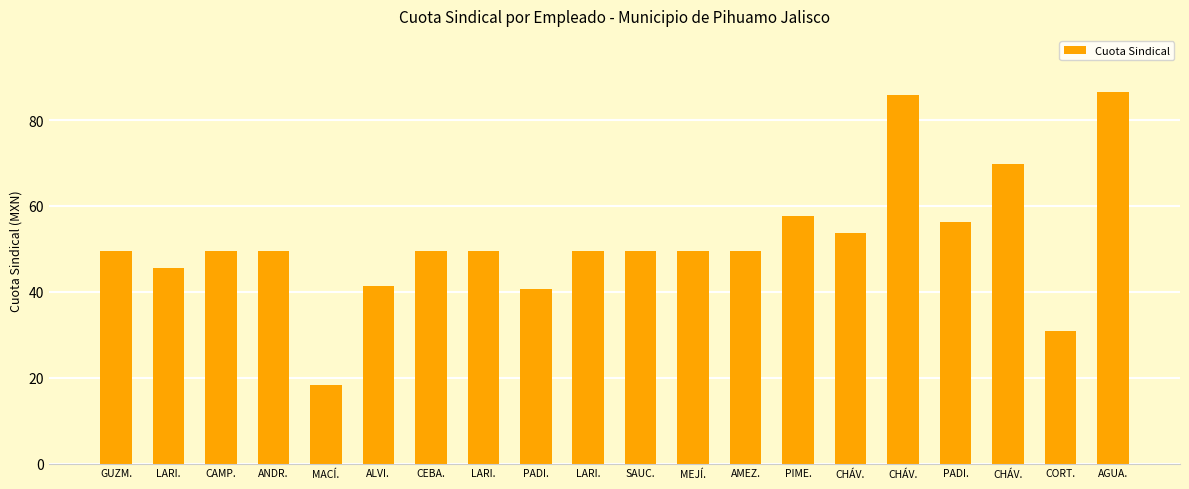

Count the number of categories in the chart.

20